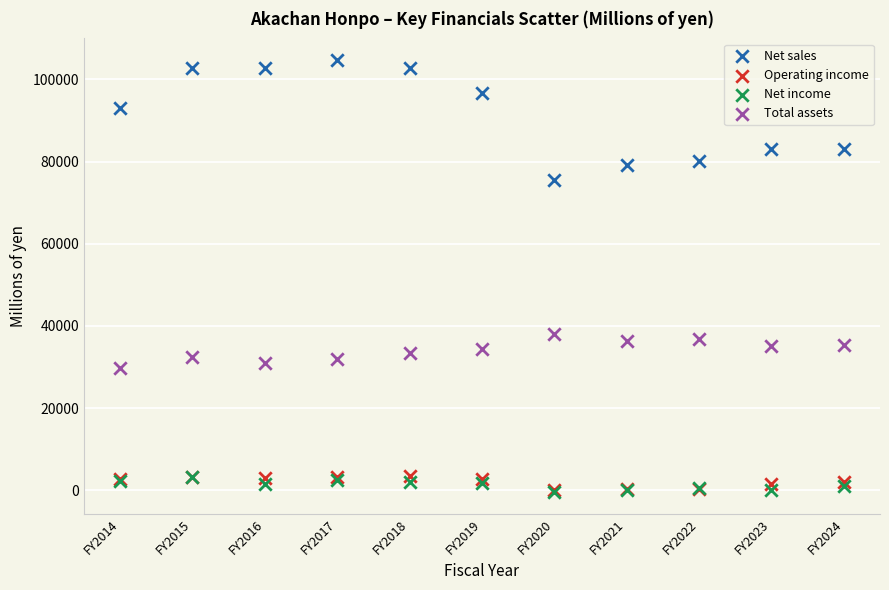

In the Net sales series, what Y value is closest to 90123?

92899